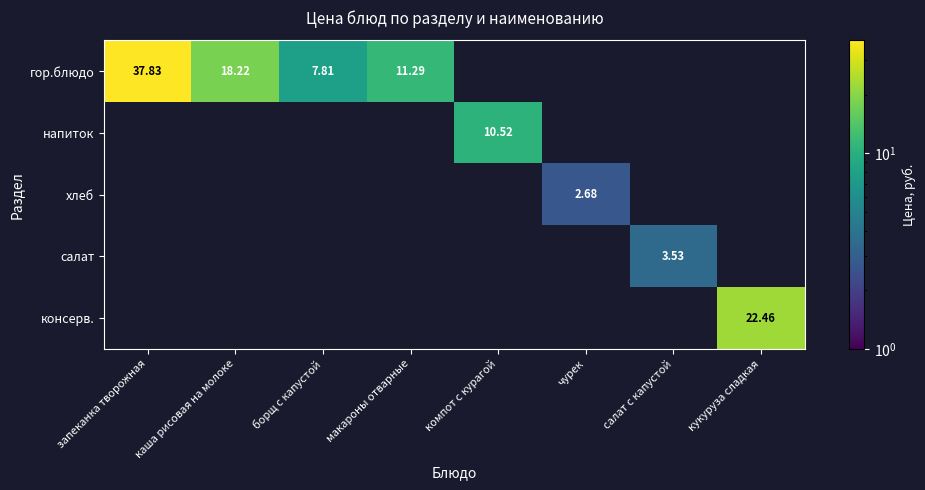

Which label corresponds to the largest value in the chart?

запеканка творожная